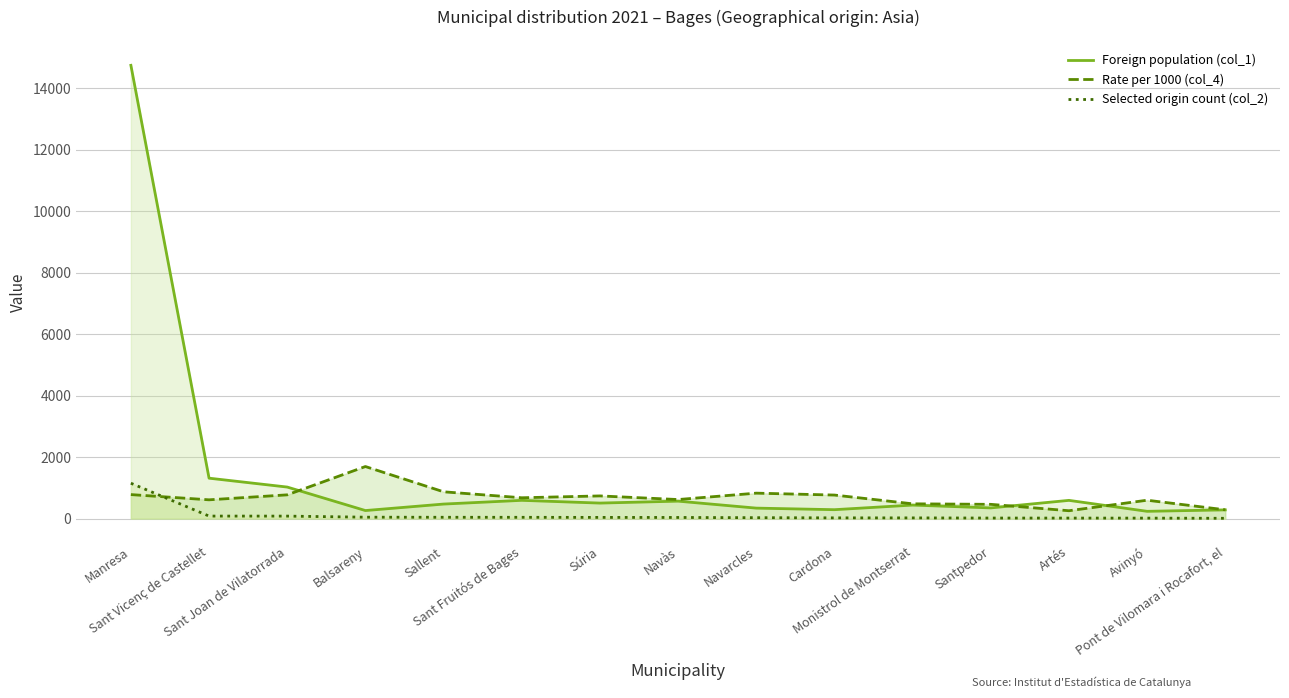

How many lines are shown in the chart?

3